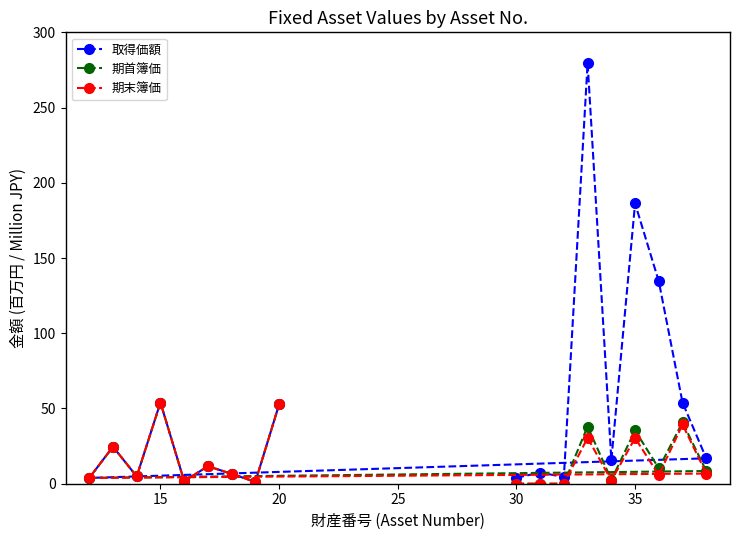

The value of 期首簿価 at 30 is 0.0. True or false?

True